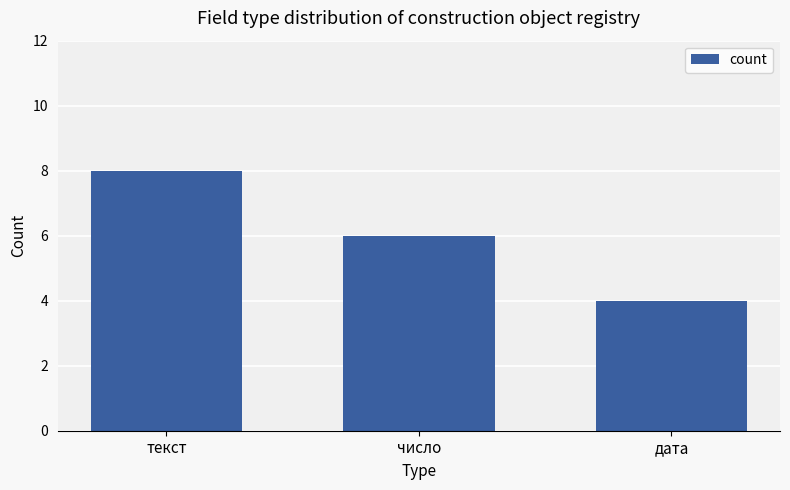

Which label corresponds to the smallest value in the chart?

дата